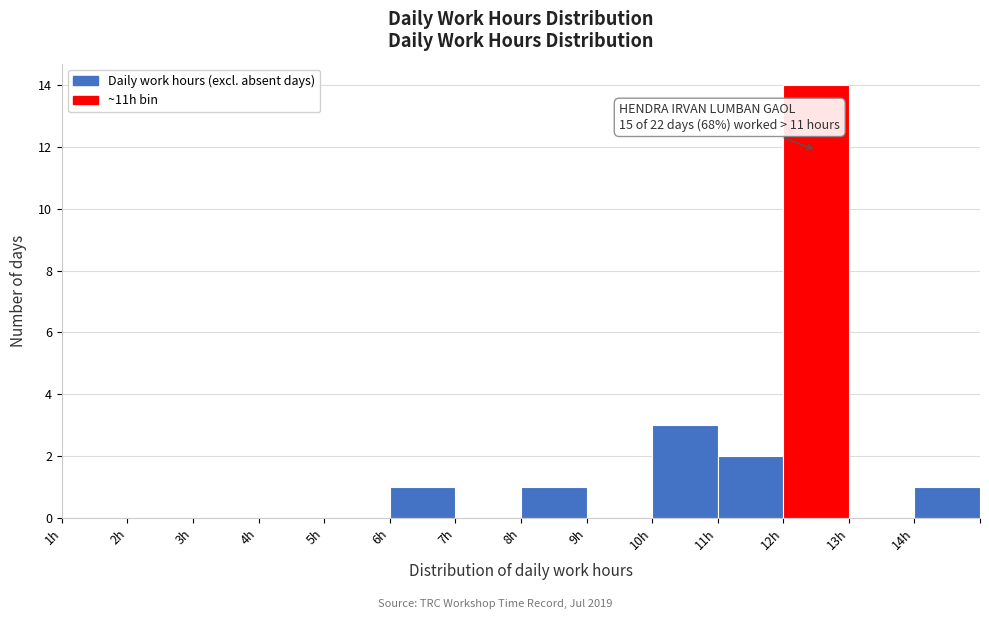

Reading left to right, what are all the values shown in this chart?

1h=0	2h=0	3h=0	4h=0	5h=0	6h=1	7h=0	8h=1	9h=0	10h=3	11h=2	12h=14	13h=0	14h=1